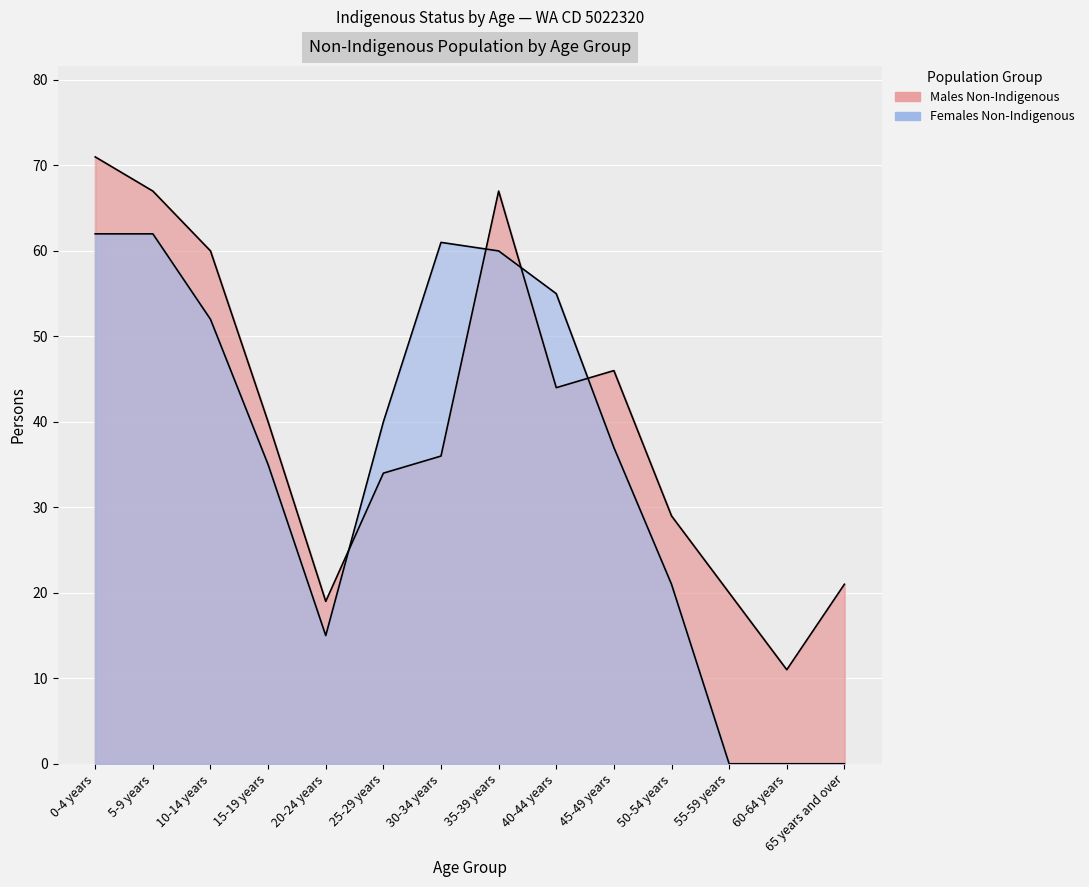

List the series in order of their overall mean, highest first.

Males Non-Indigenous, Females Non-Indigenous